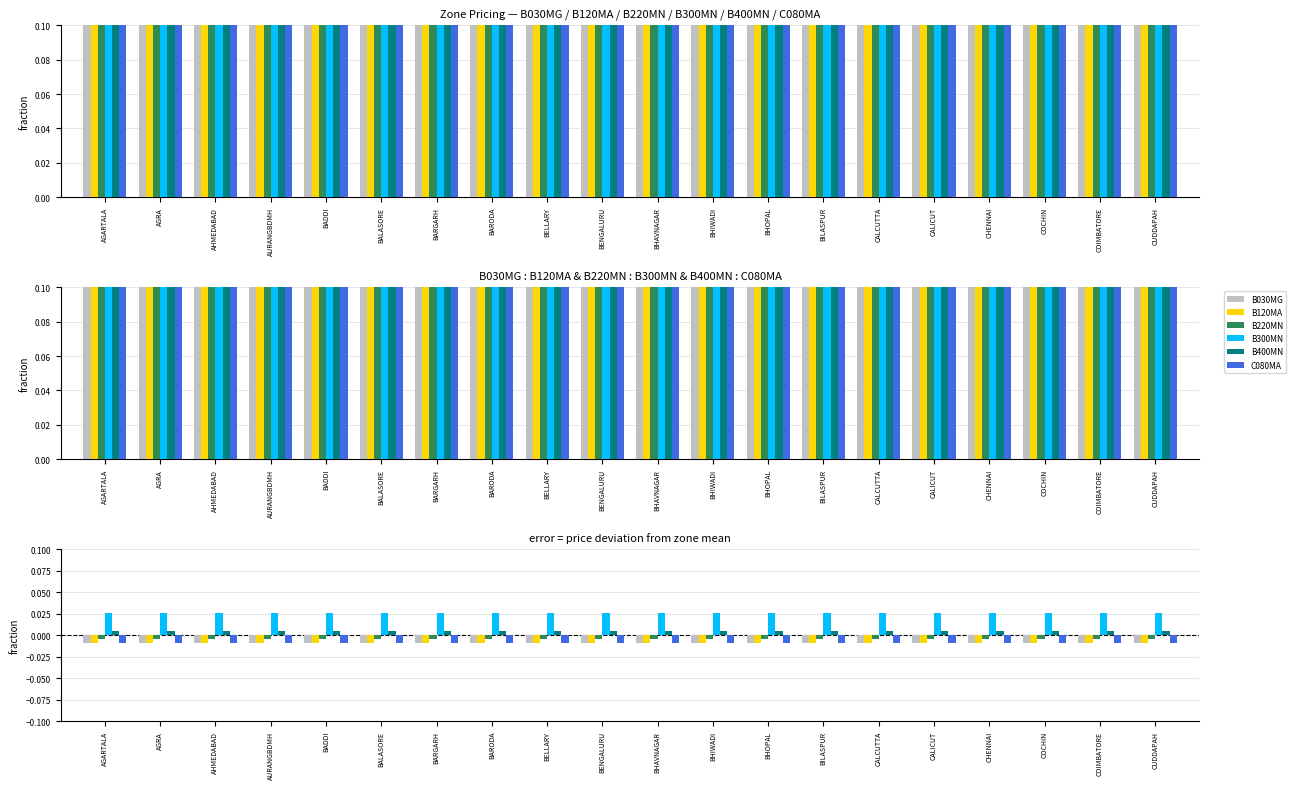

Reading right to left, what are all the values shown in this chart?

B030MG: CUDDAPAH=-0.0	COIMBATORE=-0.0	COCHIN=-0.0	CHENNAI=-0.0	CALICUT=-0.0	CALCUTTA=-0.0	BILASPUR=-0.0	BHOPAL=-0.0	BHIWADI=-0.0	BHAVNAGAR=-0.0	BENGALURU=-0.0	BELLARY=-0.0	BARODA=-0.0	BARGARH=-0.0	BALASORE=-0.0	BADDI=-0.0	AURANGBDMH=-0.0	AHMEDABAD=-0.0	AGRA=-0.0	AGARTALA=-0.0
B120MA: CUDDAPAH=-0.0	COIMBATORE=-0.0	COCHIN=-0.0	CHENNAI=-0.0	CALICUT=-0.0	CALCUTTA=-0.0	BILASPUR=-0.0	BHOPAL=-0.0	BHIWADI=-0.0	BHAVNAGAR=-0.0	BENGALURU=-0.0	BELLARY=-0.0	BARODA=-0.0	BARGARH=-0.0	BALASORE=-0.0	BADDI=-0.0	AURANGBDMH=-0.0	AHMEDABAD=-0.0	AGRA=-0.0	AGARTALA=-0.0
B220MN: CUDDAPAH=-0.0	COIMBATORE=-0.0	COCHIN=-0.0	CHENNAI=-0.0	CALICUT=-0.0	CALCUTTA=-0.0	BILASPUR=-0.0	BHOPAL=-0.0	BHIWADI=-0.0	BHAVNAGAR=-0.0	BENGALURU=-0.0	BELLARY=-0.0	BARODA=-0.0	BARGARH=-0.0	BALASORE=-0.0	BADDI=-0.0	AURANGBDMH=-0.0	AHMEDABAD=-0.0	AGRA=-0.0	AGARTALA=-0.0
B300MN: CUDDAPAH=0.0	COIMBATORE=0.0	COCHIN=0.0	CHENNAI=0.0	CALICUT=0.0	CALCUTTA=0.0	BILASPUR=0.0	BHOPAL=0.0	BHIWADI=0.0	BHAVNAGAR=0.0	BENGALURU=0.0	BELLARY=0.0	BARODA=0.0	BARGARH=0.0	BALASORE=0.0	BADDI=0.0	AURANGBDMH=0.0	AHMEDABAD=0.0	AGRA=0.0	AGARTALA=0.0
B400MN: CUDDAPAH=0.0	COIMBATORE=0.0	COCHIN=0.0	CHENNAI=0.0	CALICUT=0.0	CALCUTTA=0.0	BILASPUR=0.0	BHOPAL=0.0	BHIWADI=0.0	BHAVNAGAR=0.0	BENGALURU=0.0	BELLARY=0.0	BARODA=0.0	BARGARH=0.0	BALASORE=0.0	BADDI=0.0	AURANGBDMH=0.0	AHMEDABAD=0.0	AGRA=0.0	AGARTALA=0.0
C080MA: CUDDAPAH=-0.0	COIMBATORE=-0.0	COCHIN=-0.0	CHENNAI=-0.0	CALICUT=-0.0	CALCUTTA=-0.0	BILASPUR=-0.0	BHOPAL=-0.0	BHIWADI=-0.0	BHAVNAGAR=-0.0	BENGALURU=-0.0	BELLARY=-0.0	BARODA=-0.0	BARGARH=-0.0	BALASORE=-0.0	BADDI=-0.0	AURANGBDMH=-0.0	AHMEDABAD=-0.0	AGRA=-0.0	AGARTALA=-0.0